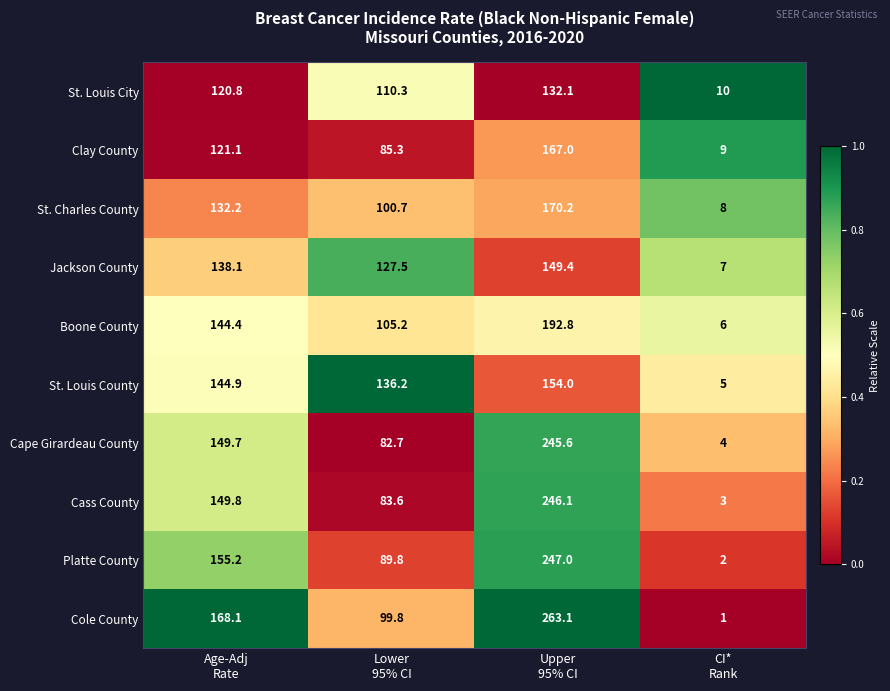

What is the spread (max minus min) of values at Upper
95% CI?

131.0